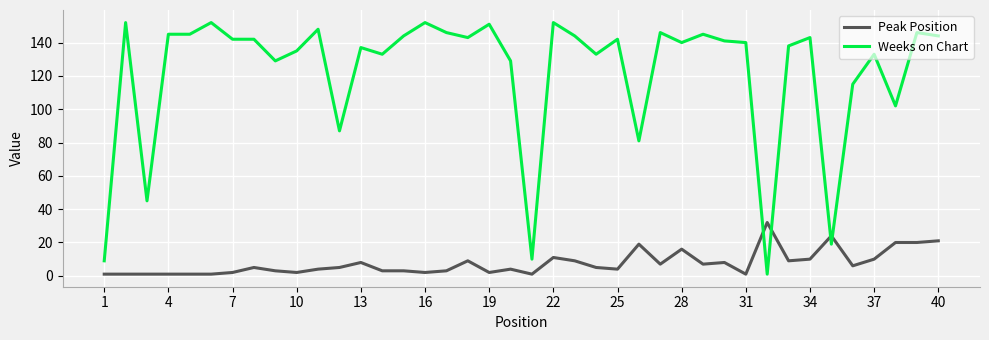

Which series has the largest range (max minus min)?

Weeks on Chart